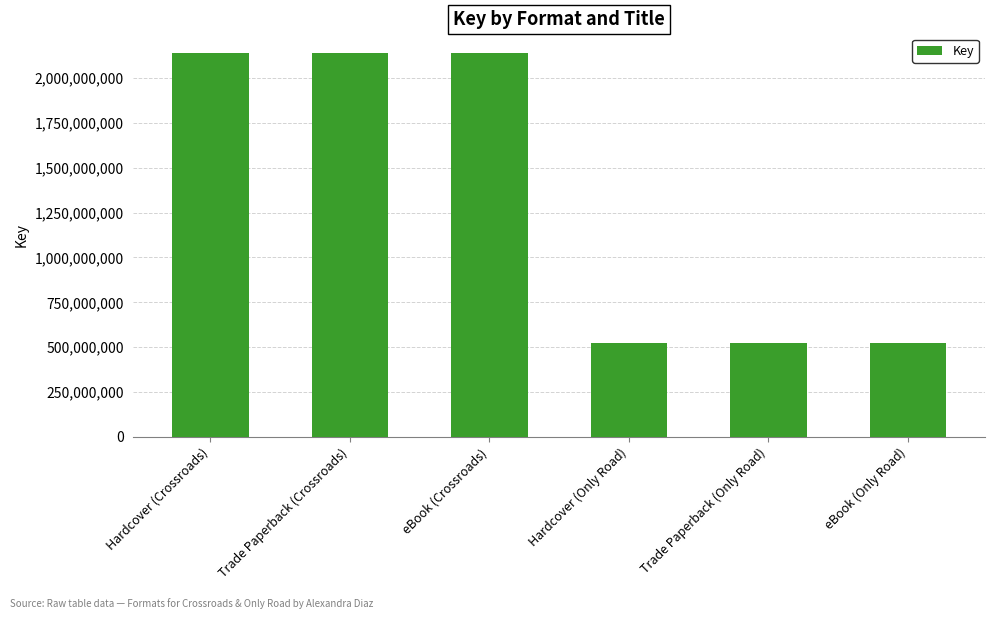

What is the value of the 3rd bar from the left?

2142026520